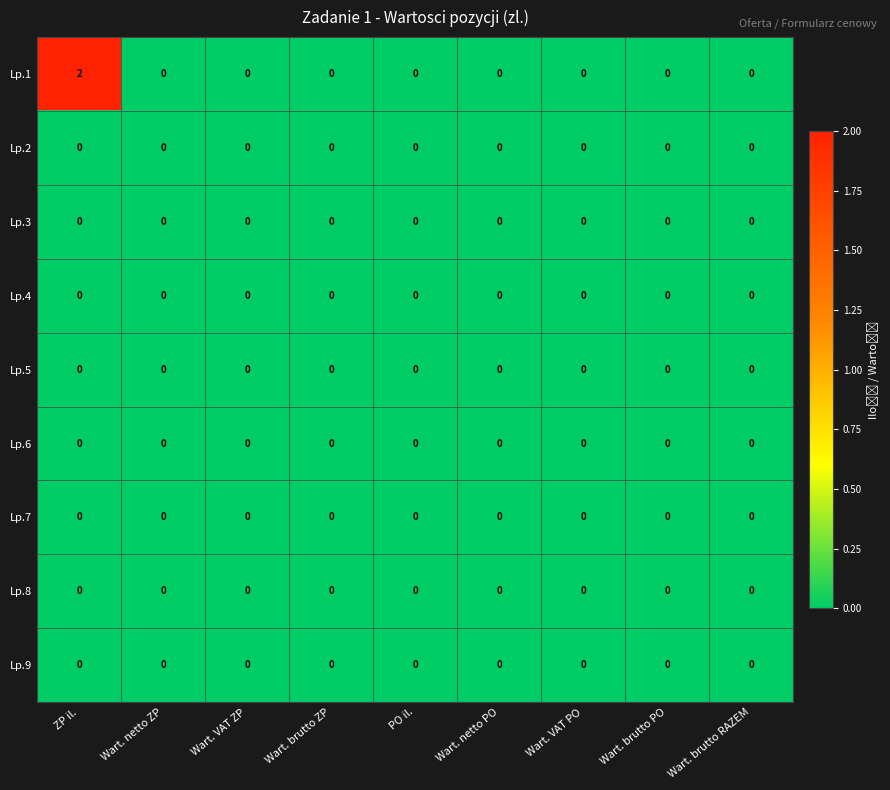

Which series has the largest total across all categories?

row_0